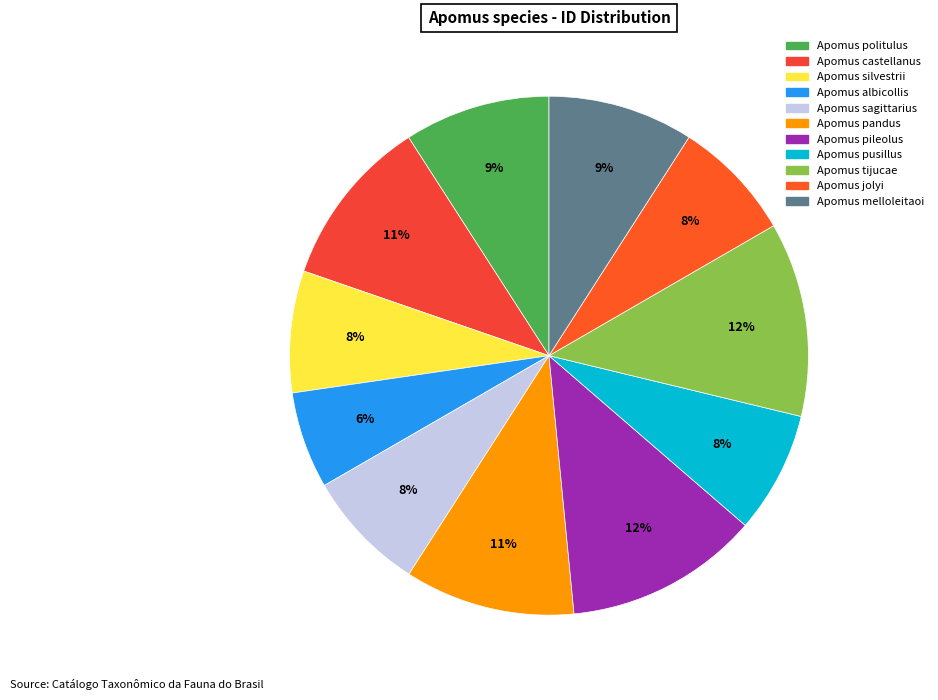

Combined, what portion of the pie is Apomus silvestrii and Apomus tijucae?

19.7%